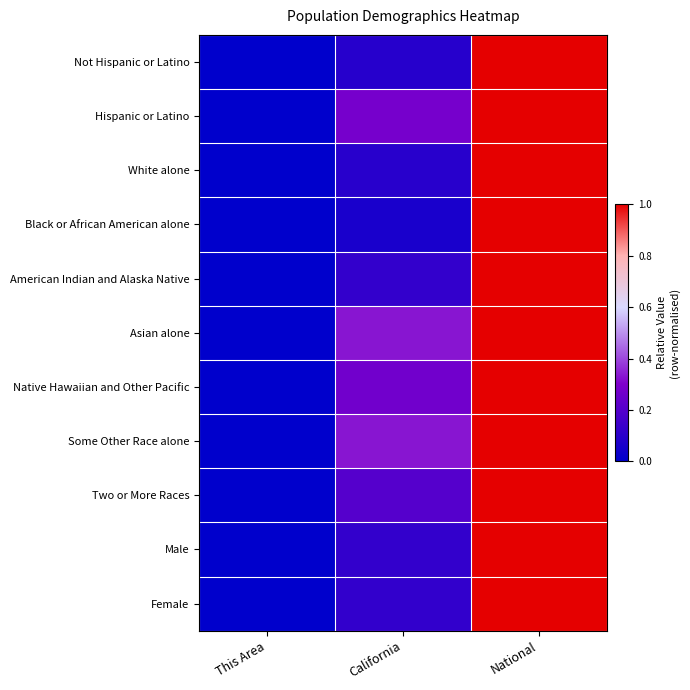

At which category does the chart reach its peak across all series?

National